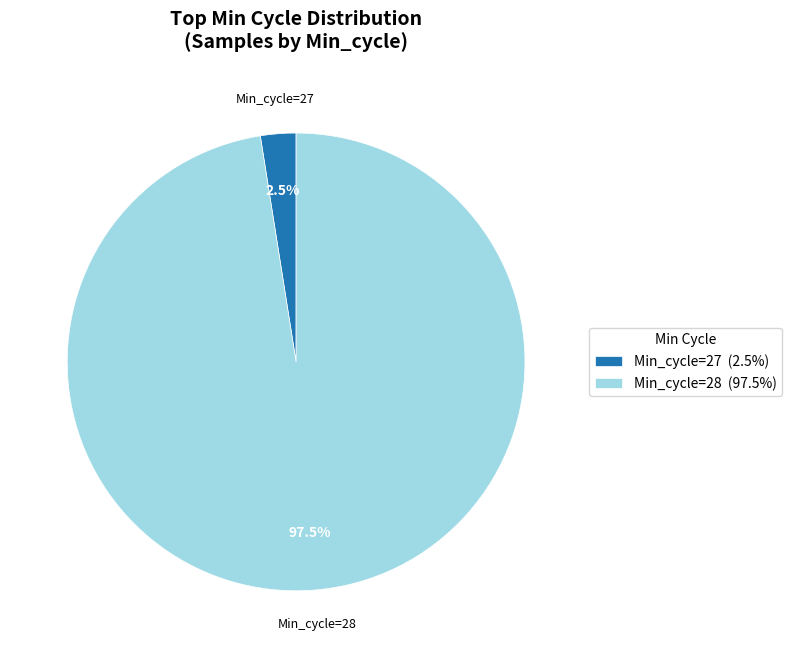

Which category has the smallest portion of the pie?

Min_cycle=27